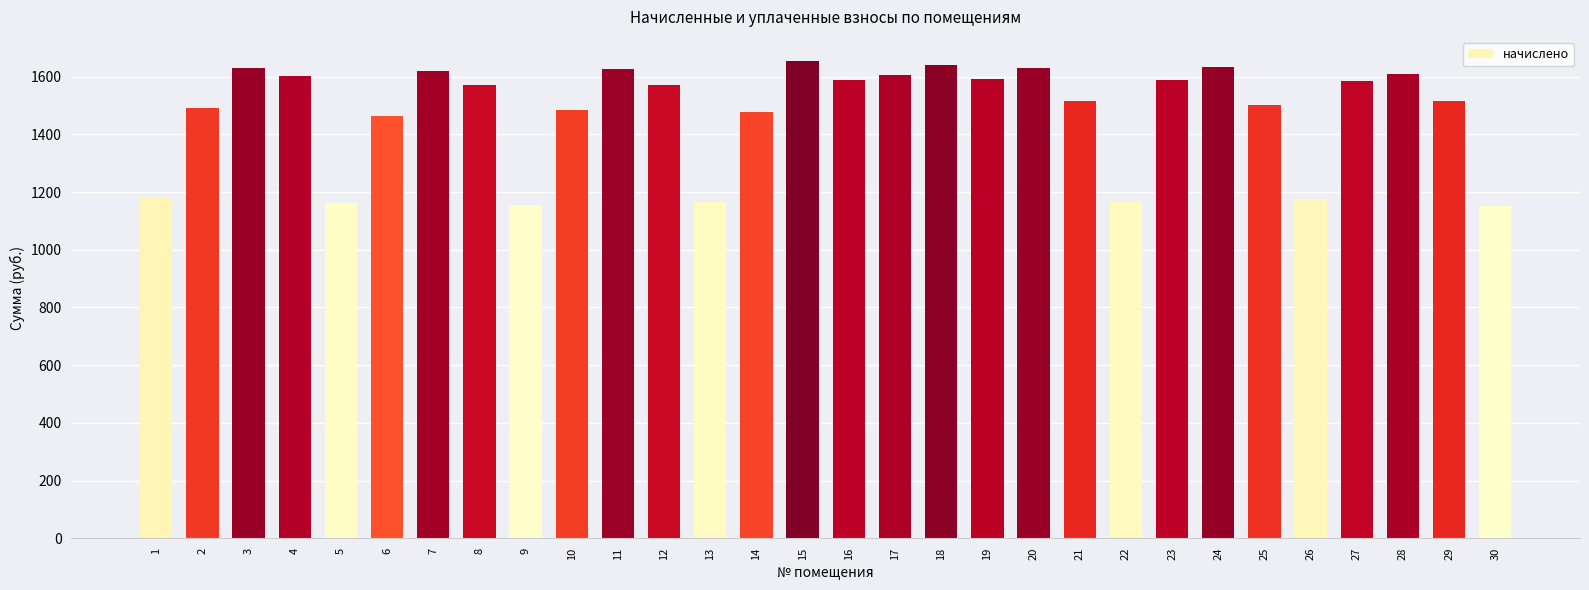

What is the change in value from 6 to 15?

+191.7